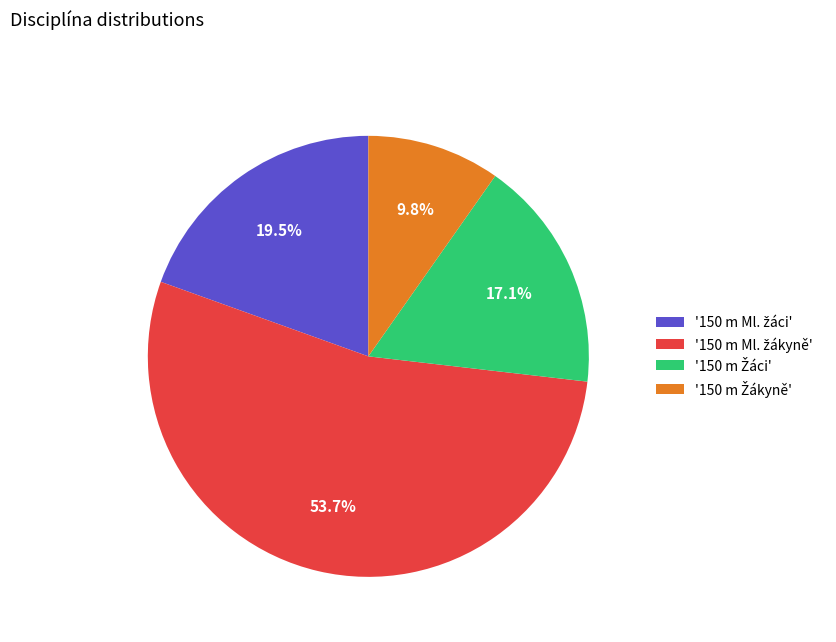

Is there any slice that represents more than half of the pie?

Yes